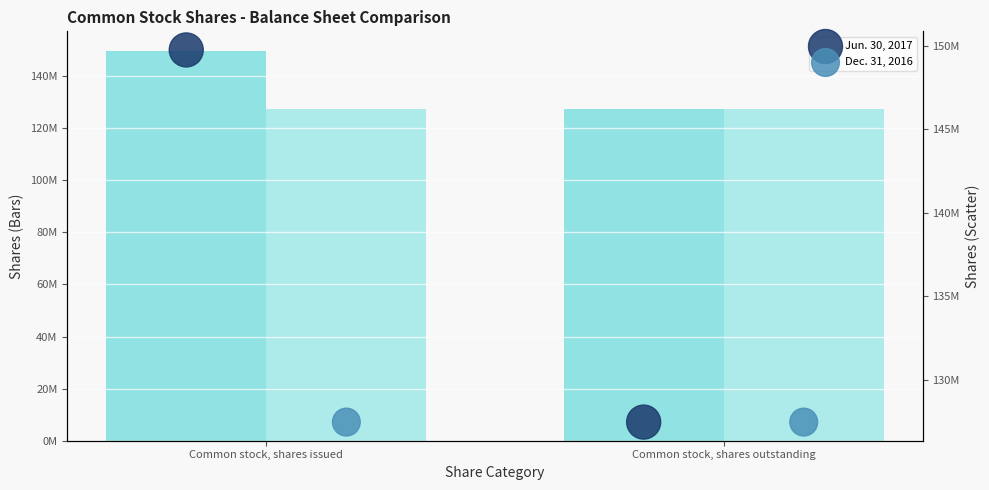

Which series contains the highest Y value?

Jun. 30, 2017 (bars)